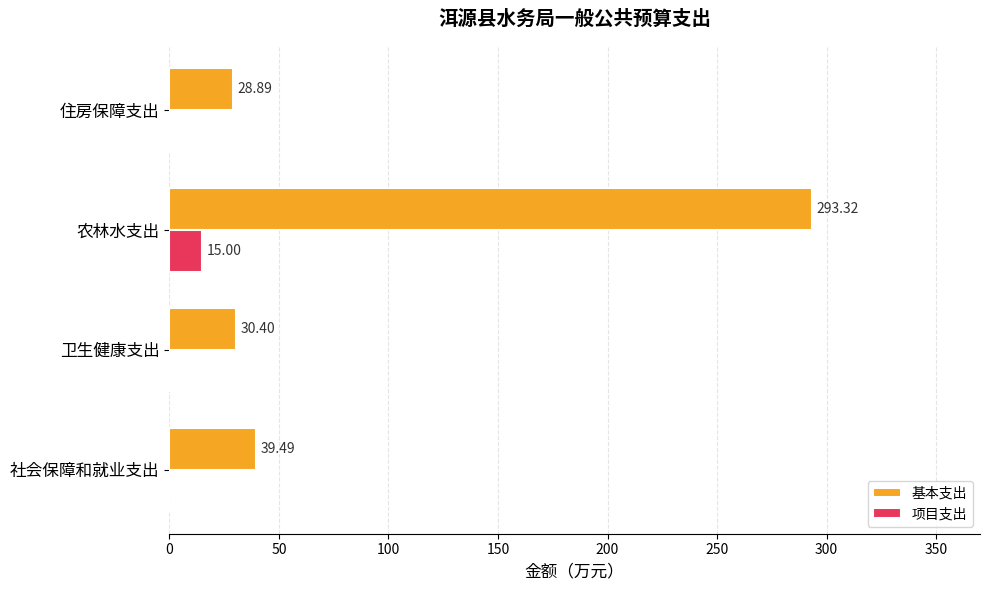

Between 卫生健康支出 and 农林水支出, which series saw the biggest shift?

基本支出